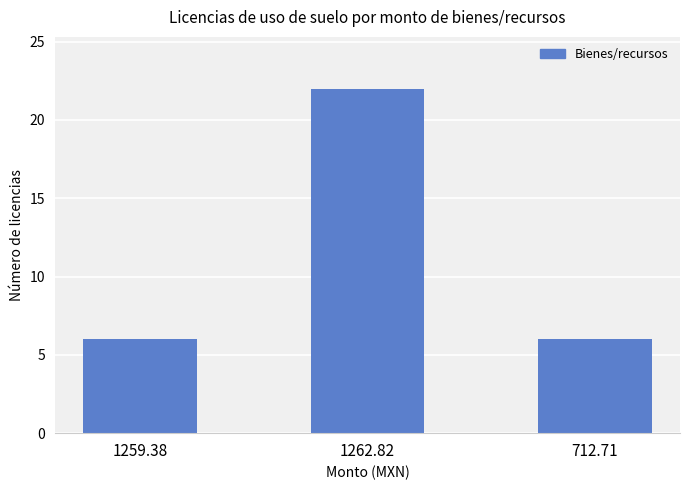

Approximately how many times larger is the value at 1262.82 compared to 1259.38?

3.7